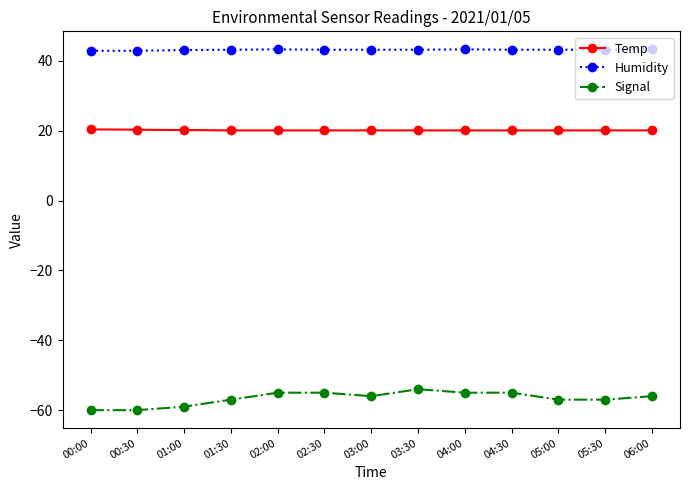

Count the number of categories in the chart.

13